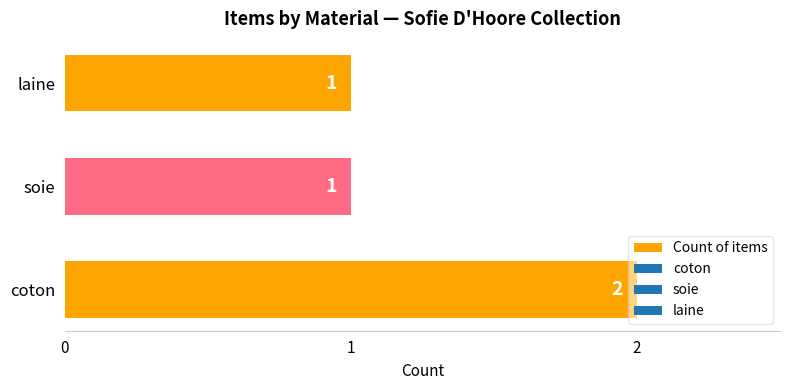

What is the sum of all values?

4